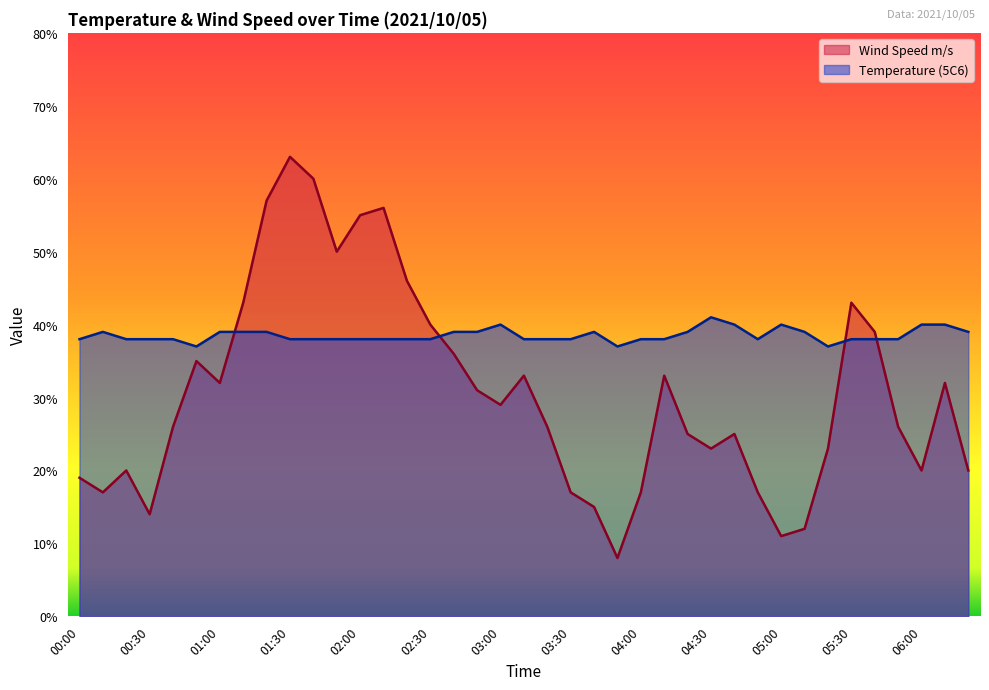

Which series changed the most between 02:30 and 03:00?

Wind Speed m/s